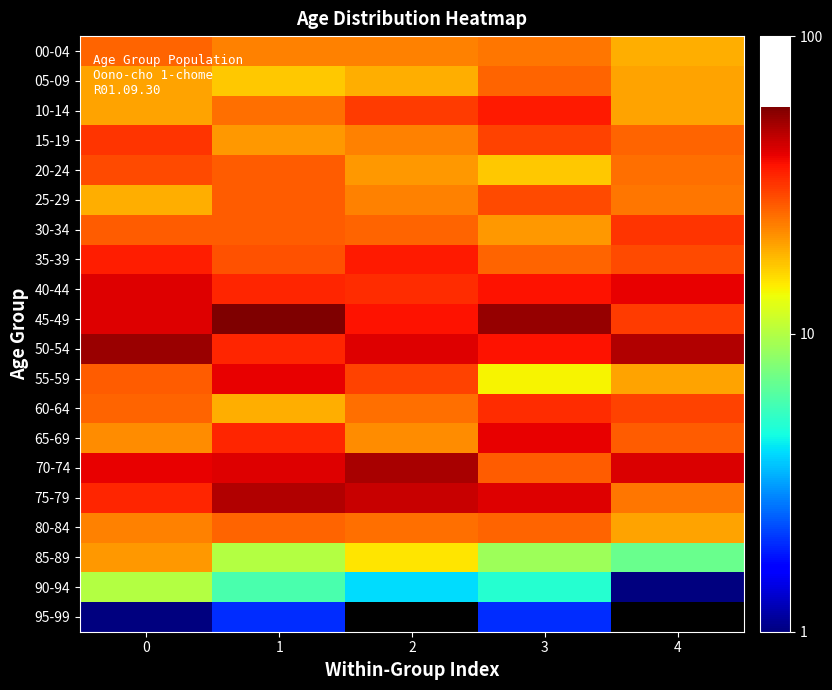

Count the number of categories in the chart.

5